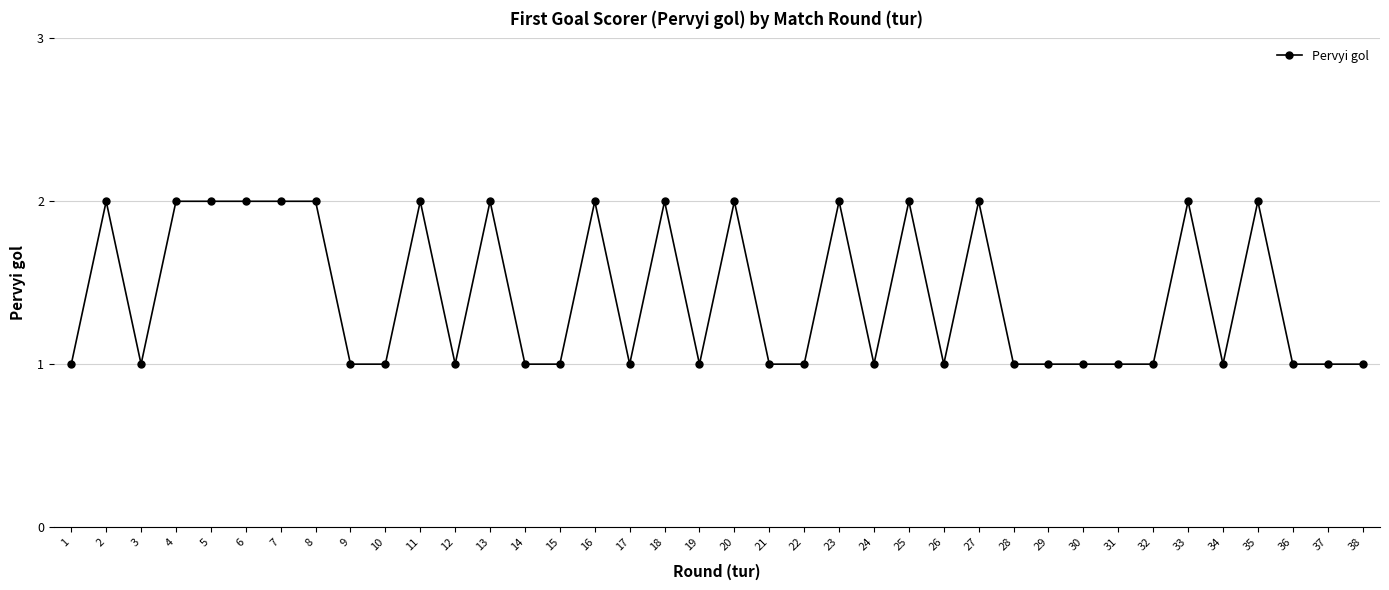

What is the average value?

1